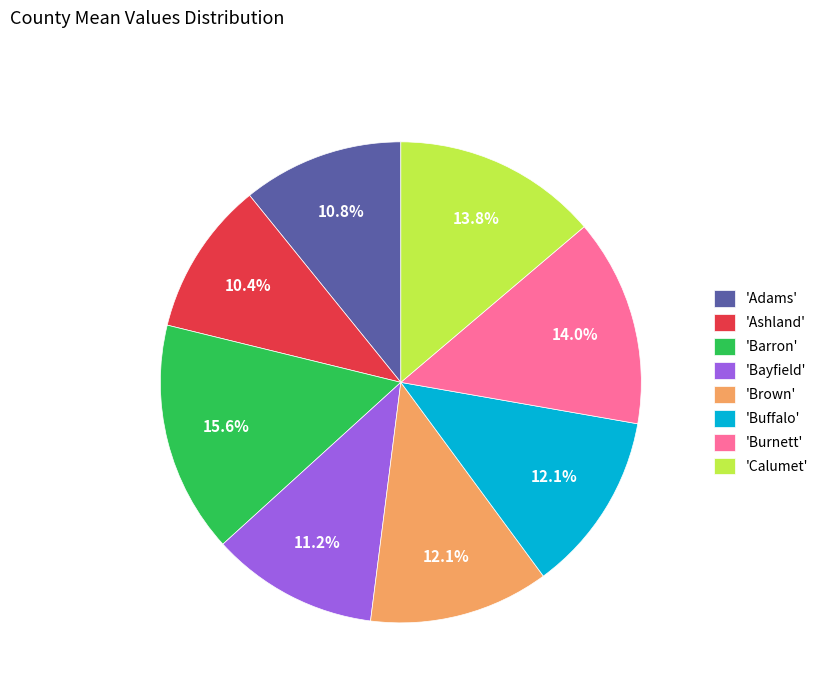

Do 'Burnett' and 'Brown' together represent more than half of the pie?

No